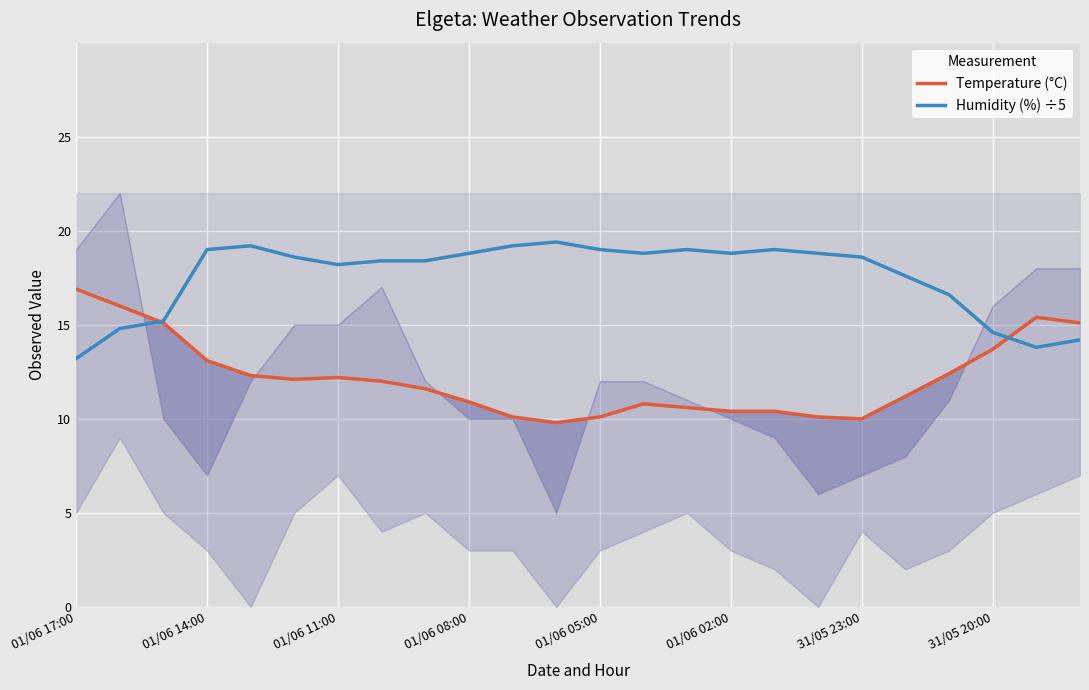

What is the difference between the second highest and second lowest values in the Humidity (%) ÷5 series?

5.4